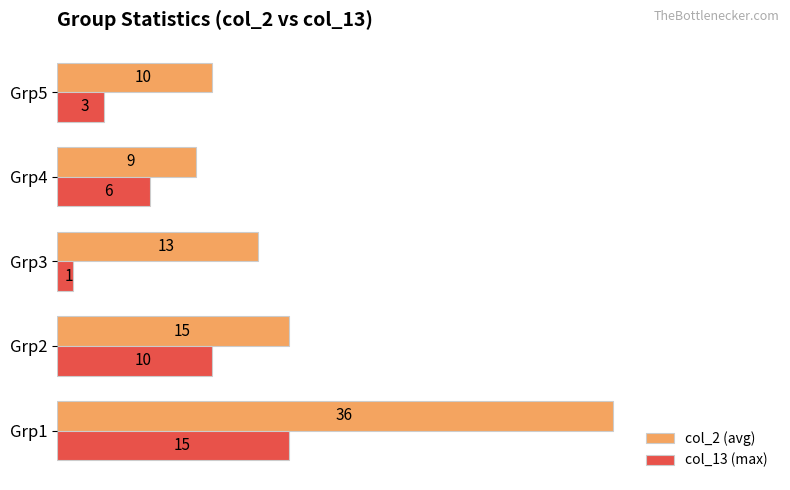

Rank the series by their average value, from lowest to highest.

col_13 (max), col_2 (avg)